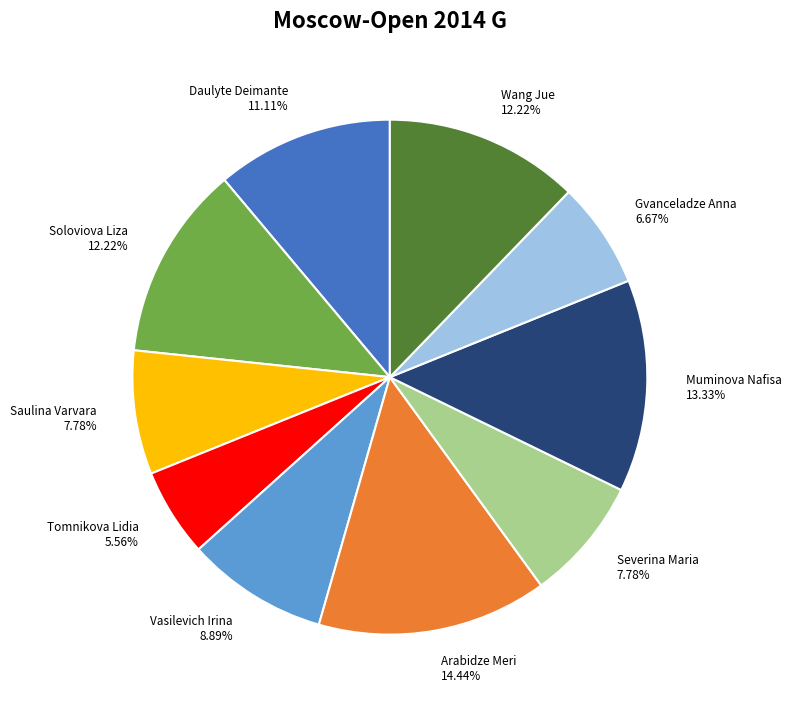

Between Saulina Varvara and Vasilevich Irina, which is larger?

Vasilevich Irina